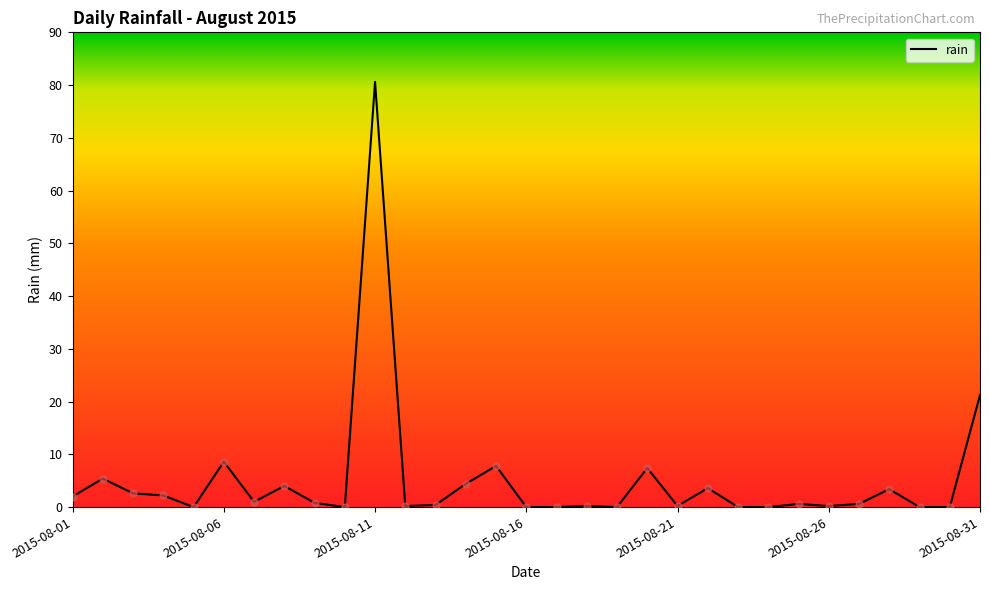

What is the difference between the maximum and minimum values?

80.6